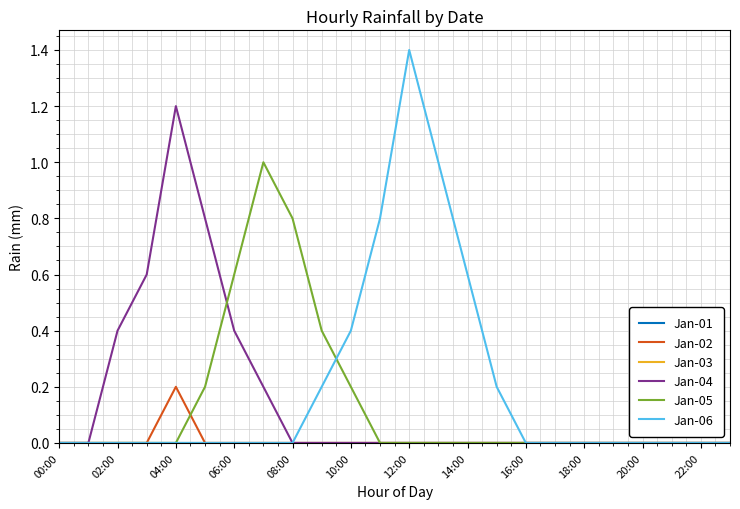

Which category has the lowest value in the Jan-01 series?

00:00